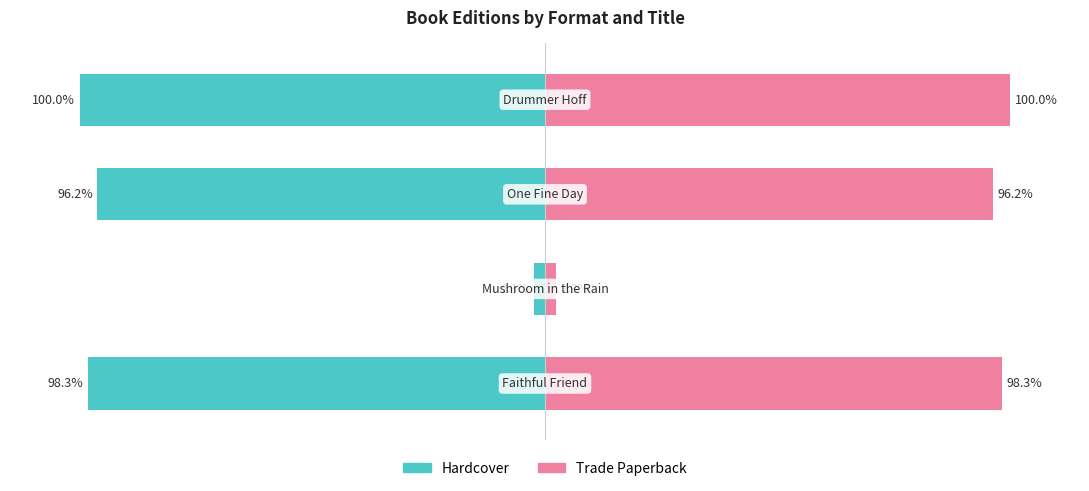

Is it true that Trade Paperback equals 150.9 at 0?

False